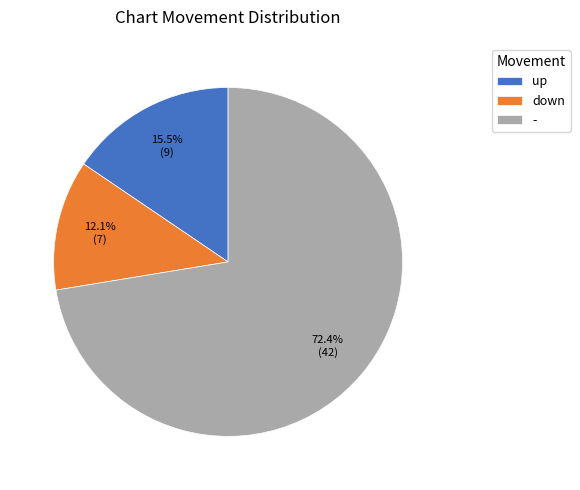

Which slice is the smallest?

down